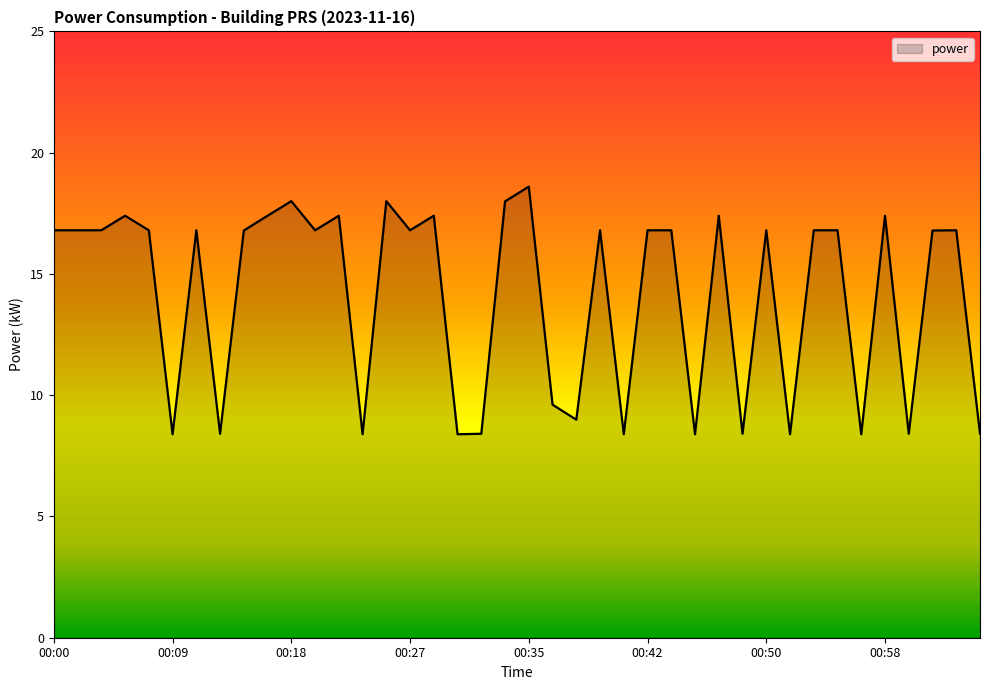

What is the minimum value shown in the chart?

8.4